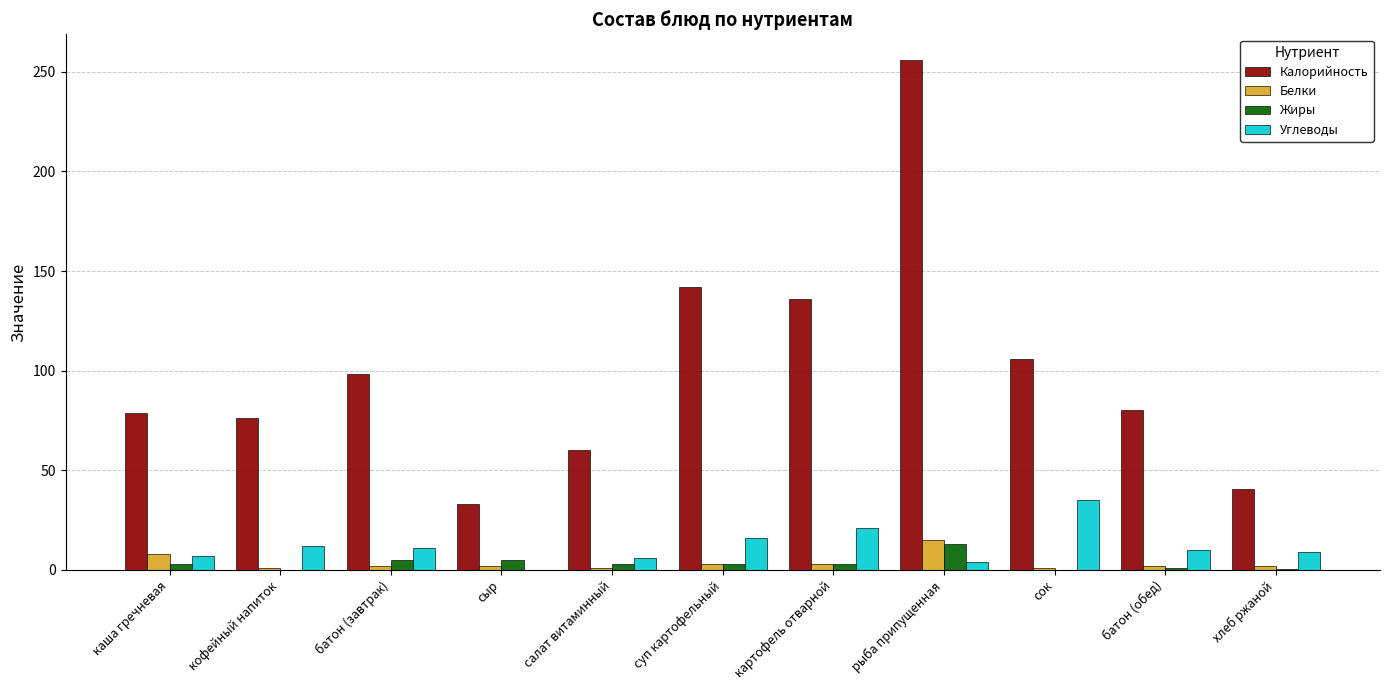

Is the value of Жиры at суп картофельный greater than the value of Углеводы at картофель отварной?

No